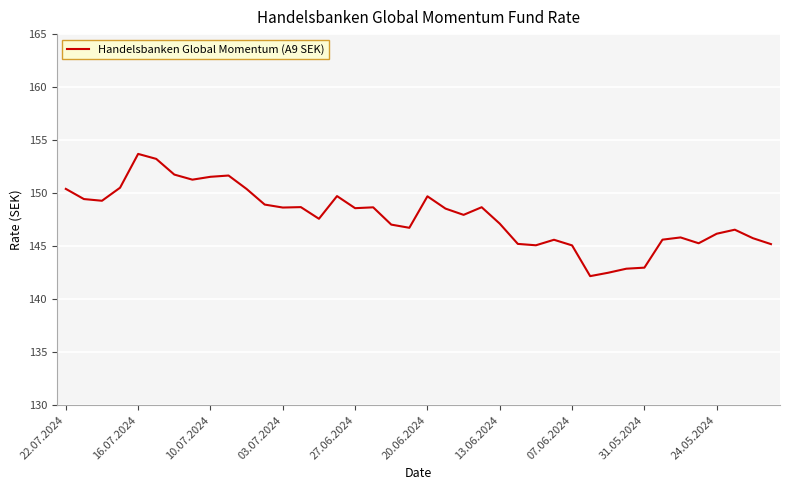

What is the maximum value shown in the chart?

153.7